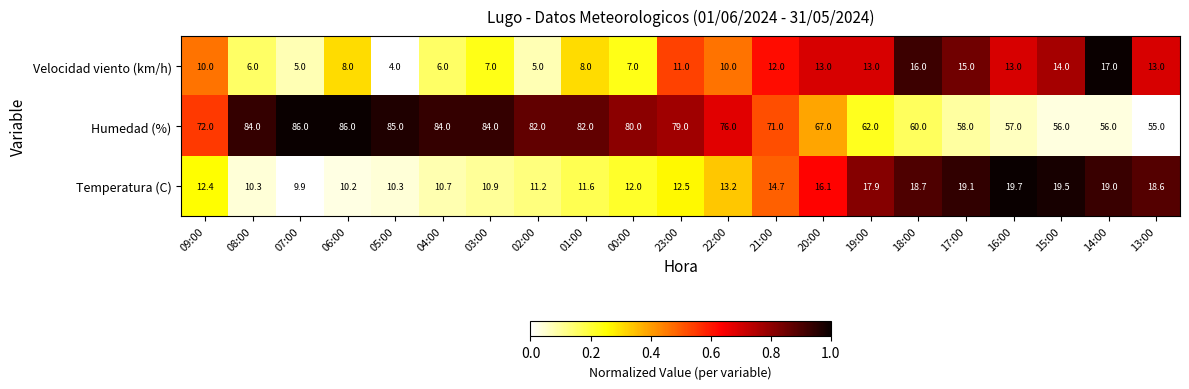

Which series has the largest range (max minus min)?

Humedad (%)